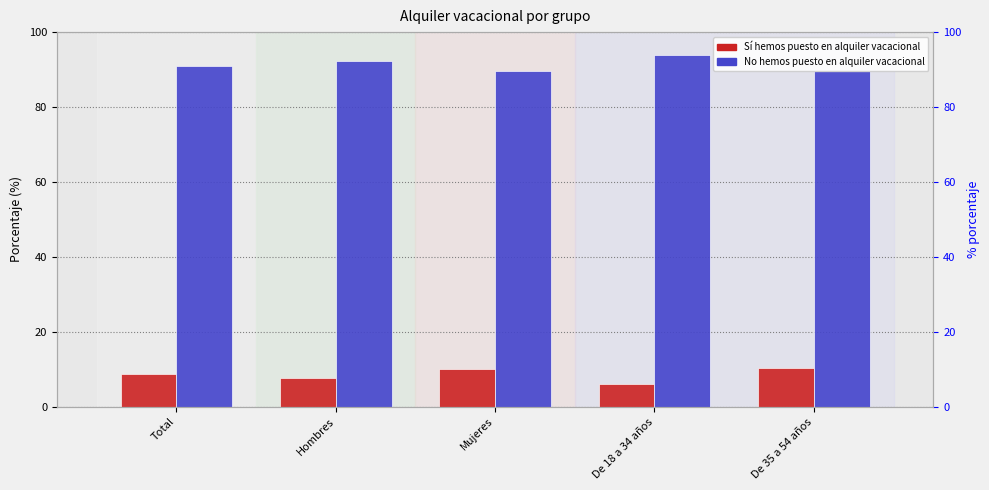

At which category is the sum across all series the highest?

De 18 a 34 años